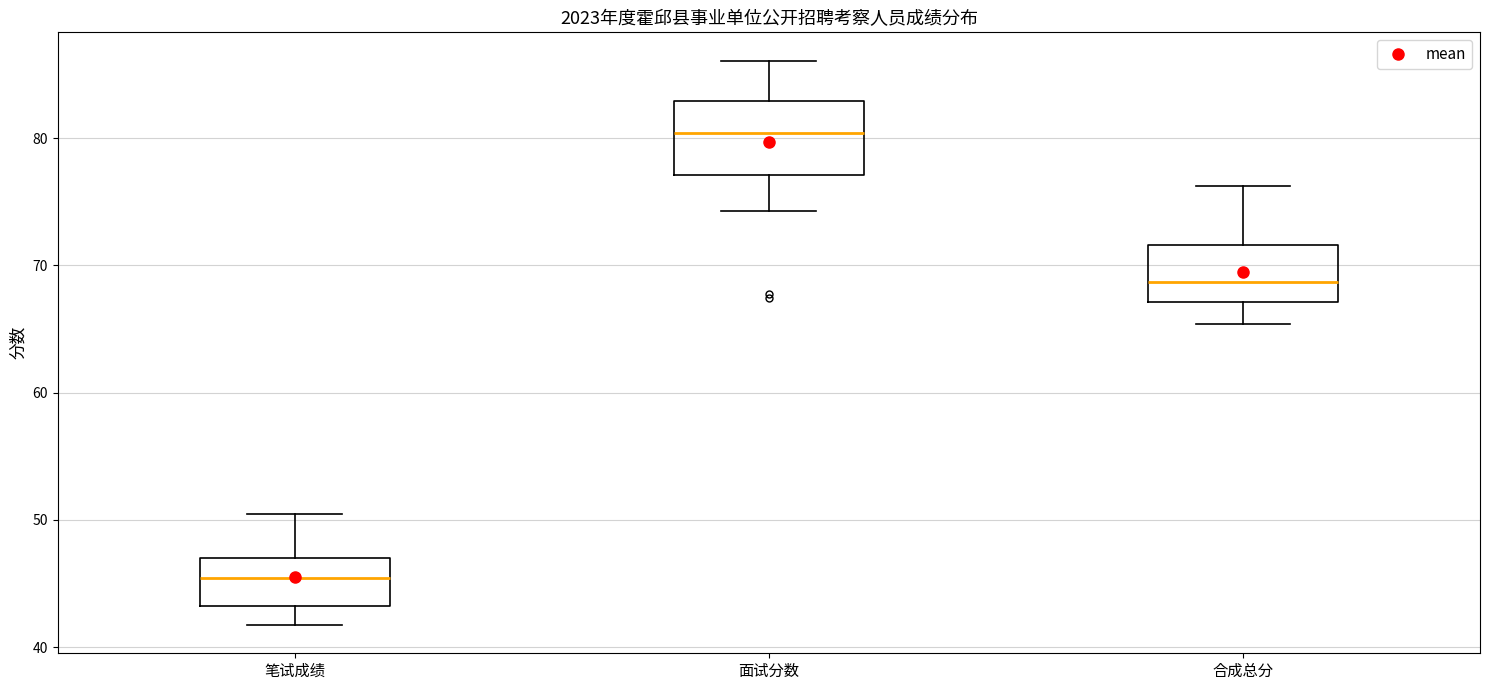

Reading left to right, read every box against the y-axis: the position of its median line, the range the box covers, and the ends of its whiskers. The values are not printed on the chart, so give them approximately, as read against the axis.

笔试成绩: median 45, box 43 to 47, whiskers 42 to 50
面试分数: median 80, box 77 to 83, whiskers 74 to 86
合成总分: median 69, box 67 to 72, whiskers 65 to 76